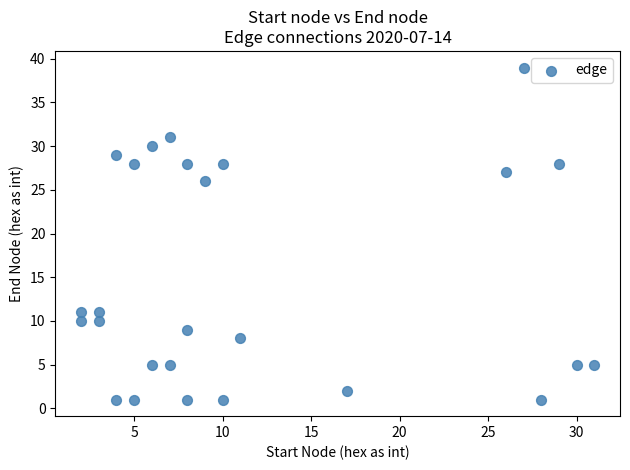

What is the range of X values (max minus min)?

29